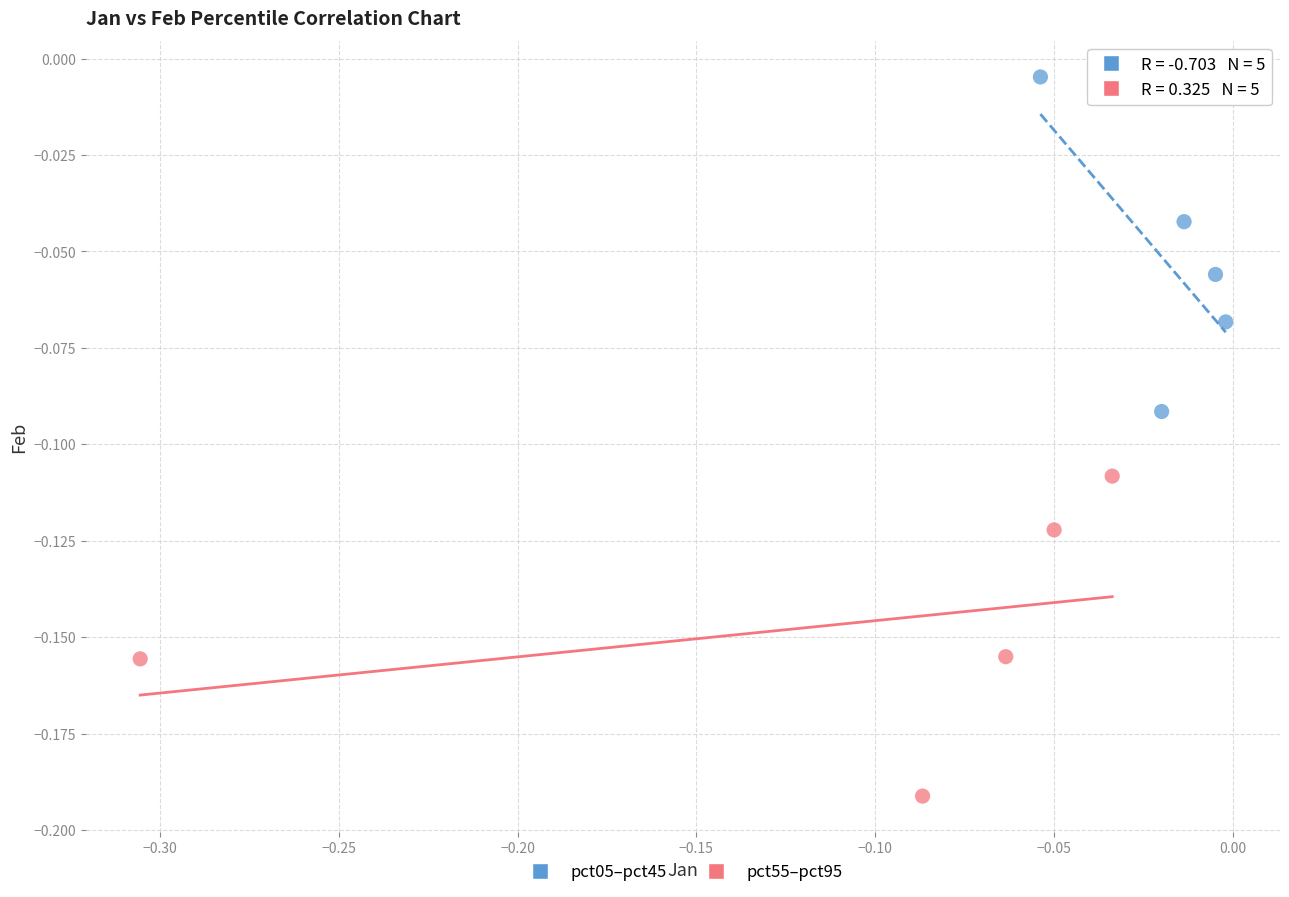

Which series reaches the maximum Y coordinate?

pct05–pct45